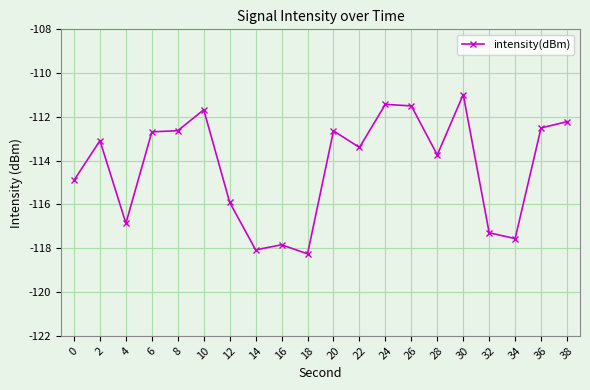

Which has a higher value, 18 or 30?

30